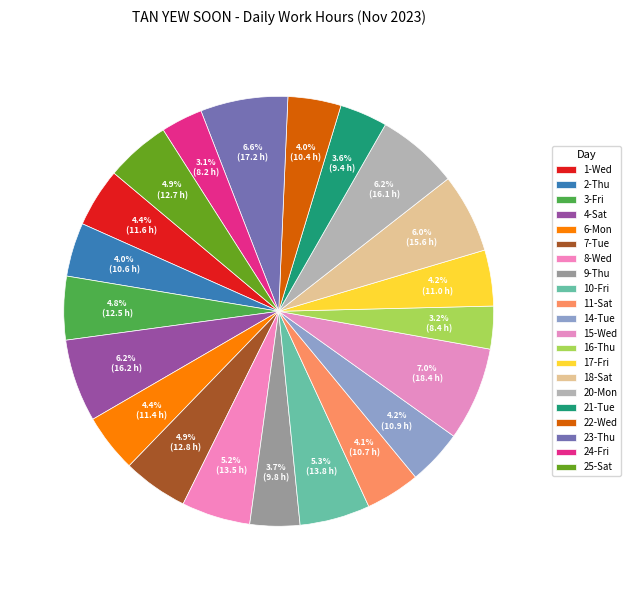

Which has a higher value, 22-Wed or 6-Mon?

6-Mon